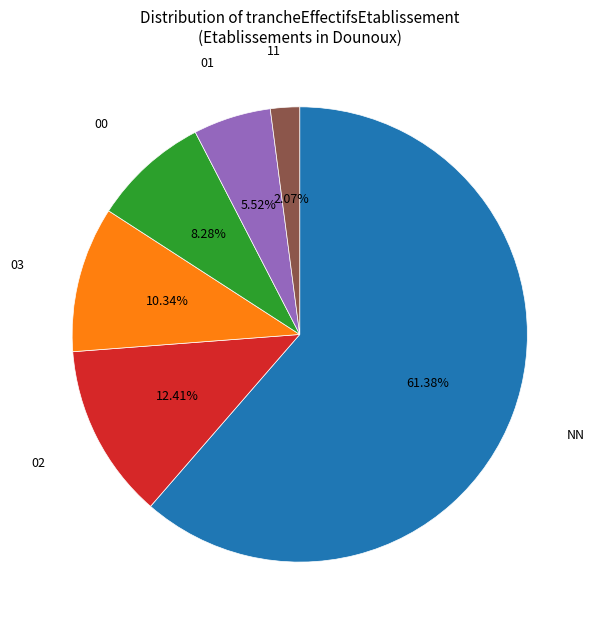

Does any single category account for the majority?

Yes